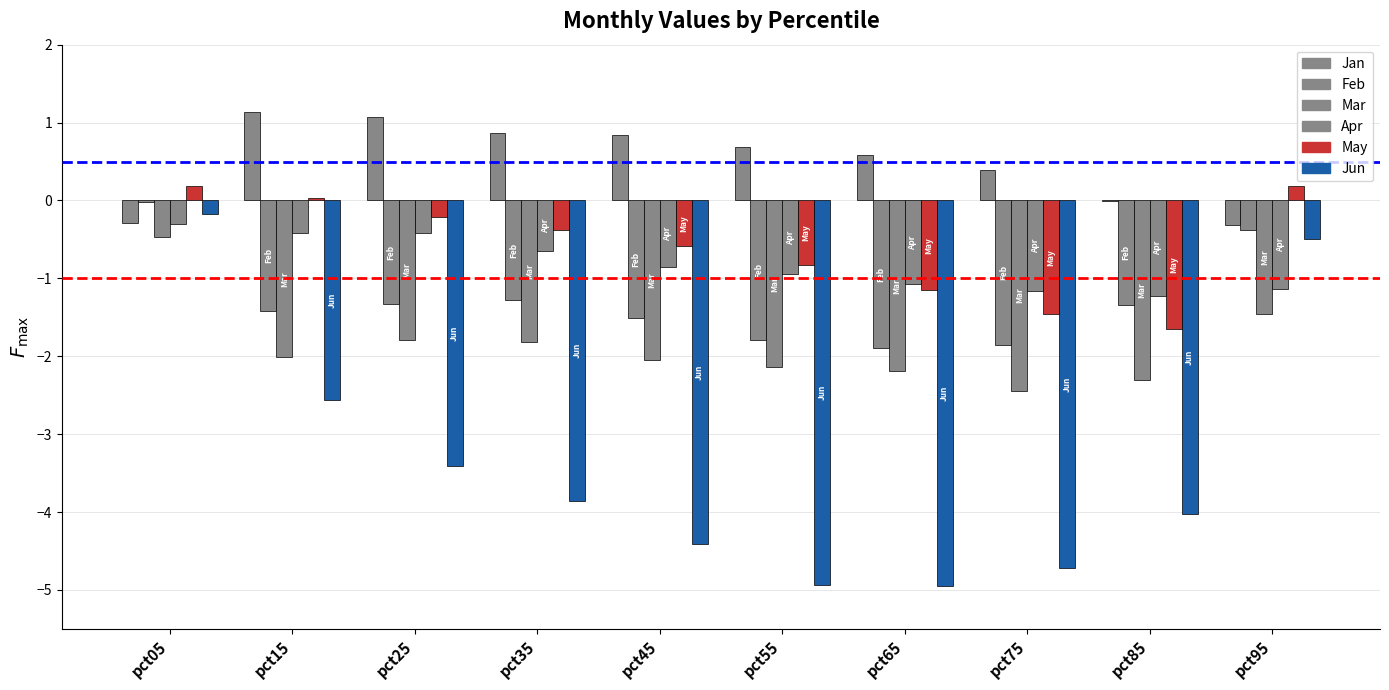

Between pct35 and pct55, which is larger?

pct35